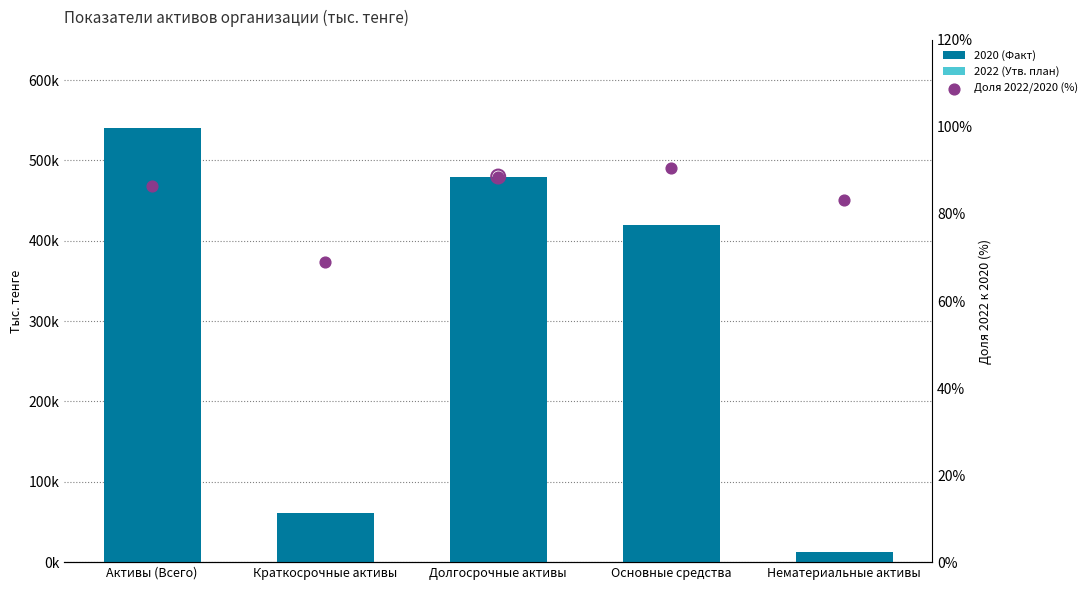

What are all the series names shown in the legend?

2020 (Факт), 2022 (Утв. план), Доля 2022/2020 (%)